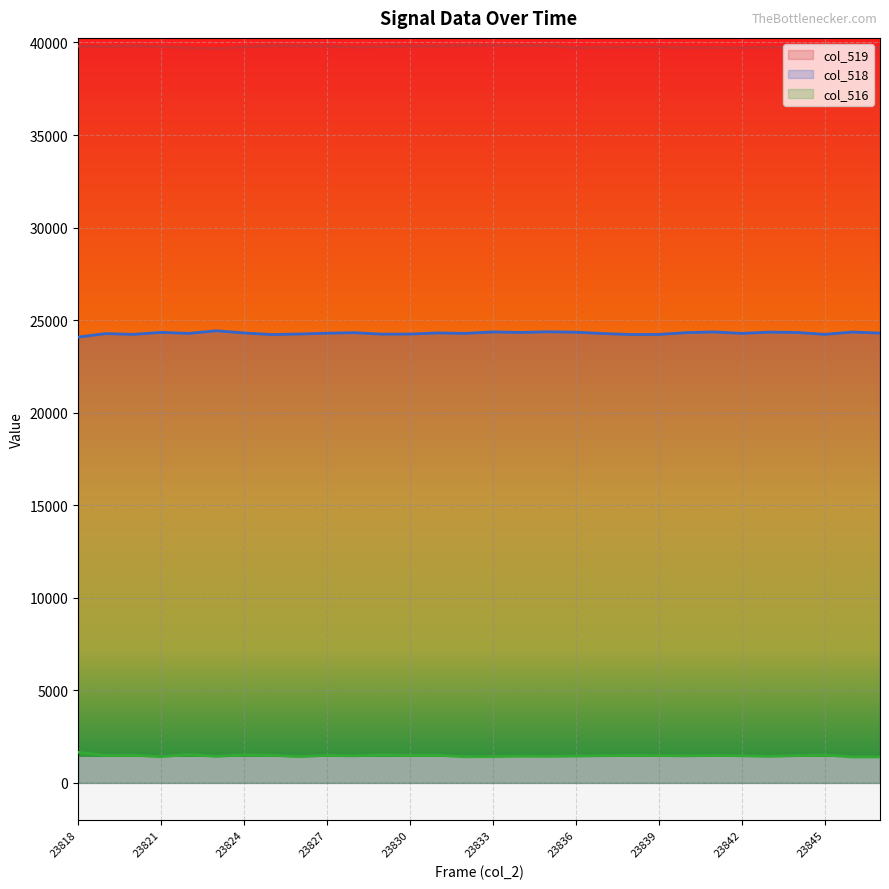

Where does the col_519 series first go above 39766?

23818